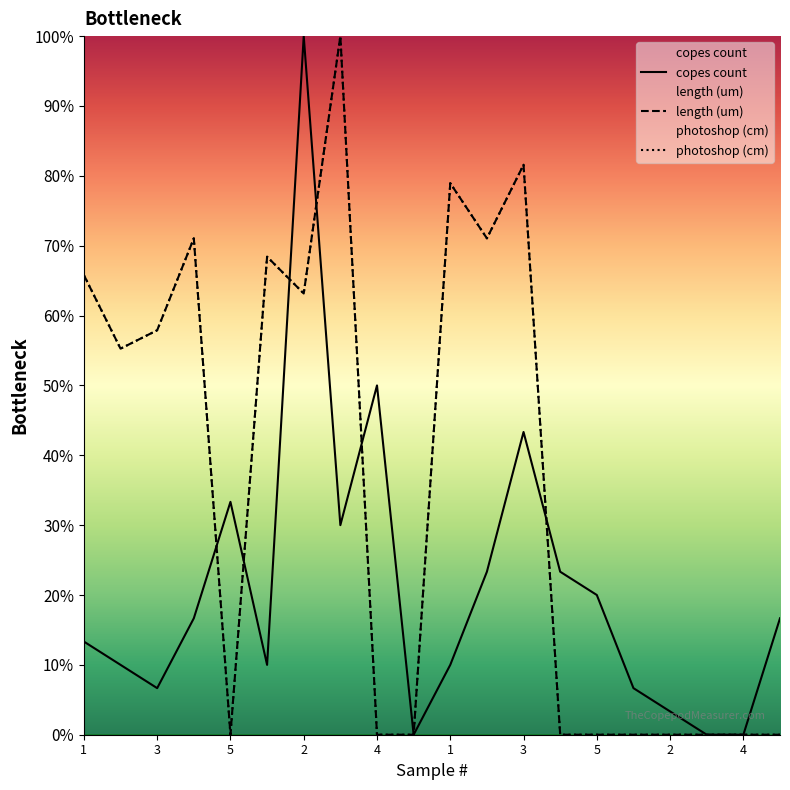

Is it true that photoshop (cm) equals 0.0 at 4?

True